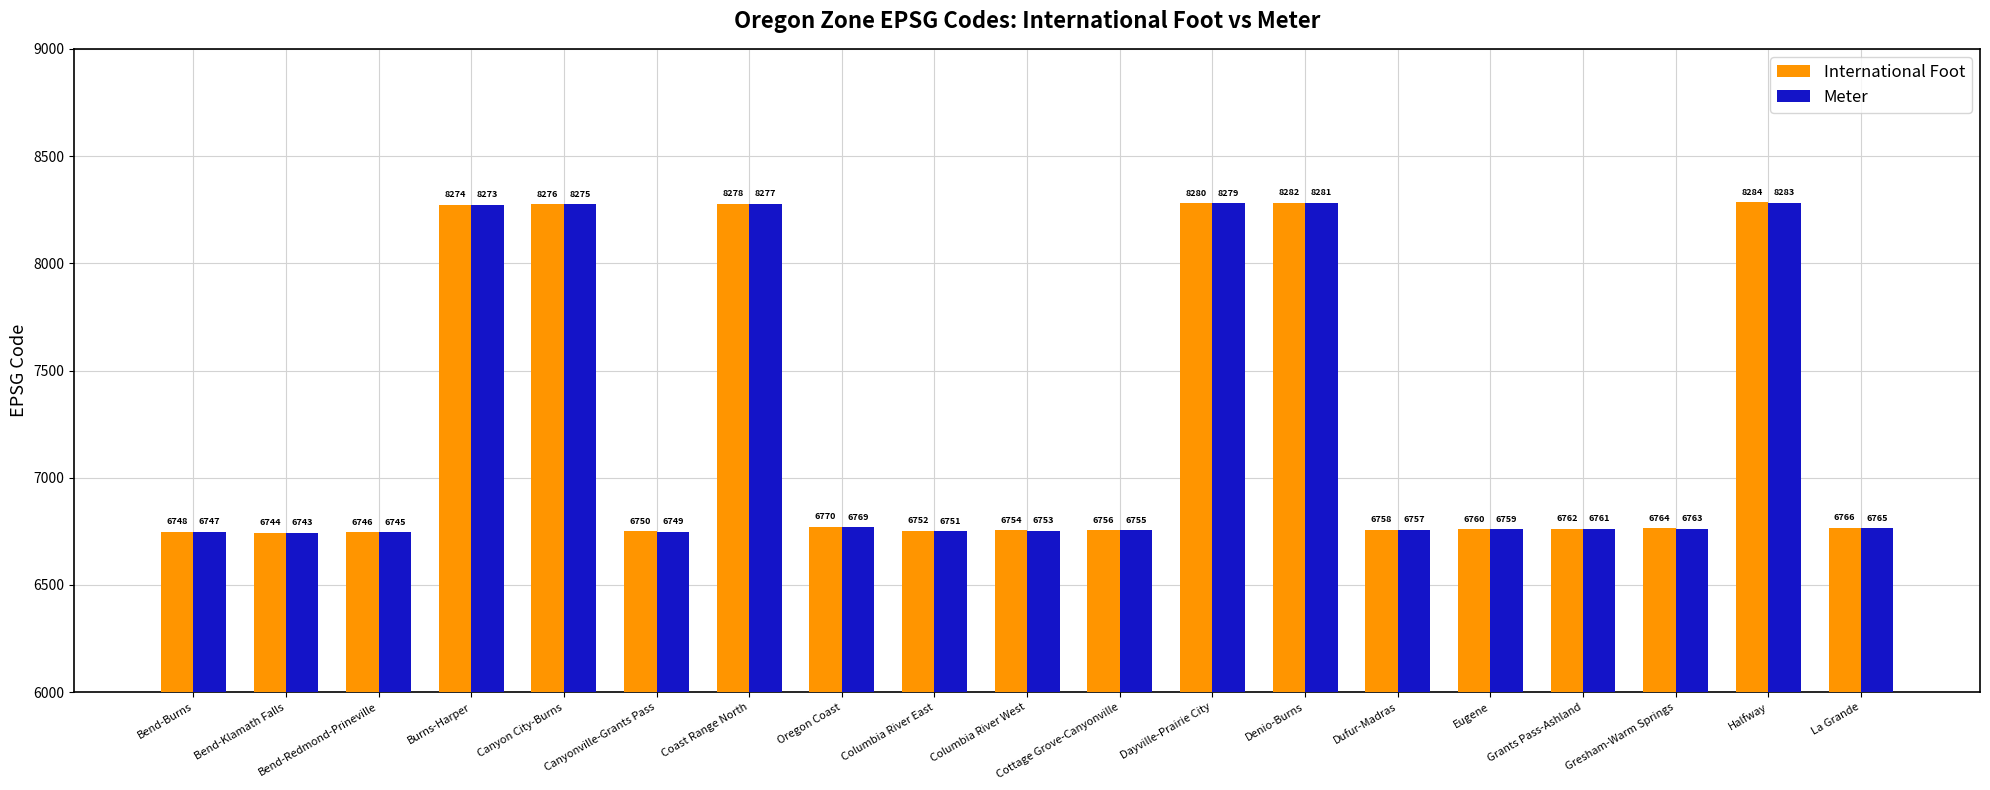

At which label is Meter closest to 7513?

Oregon Coast